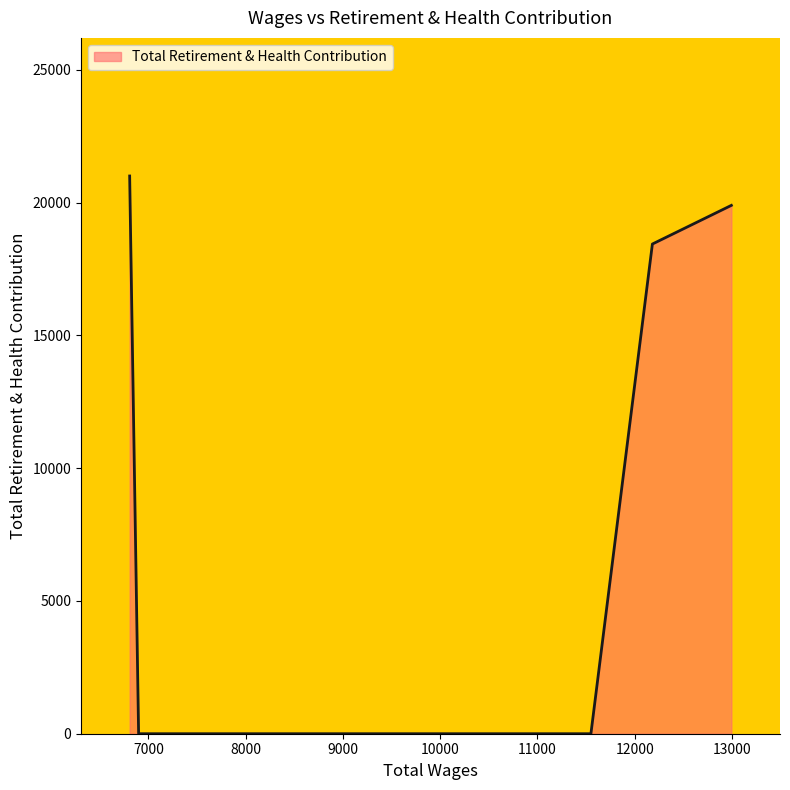

True or false: there are more than 1 points higher than both neighbors.

False